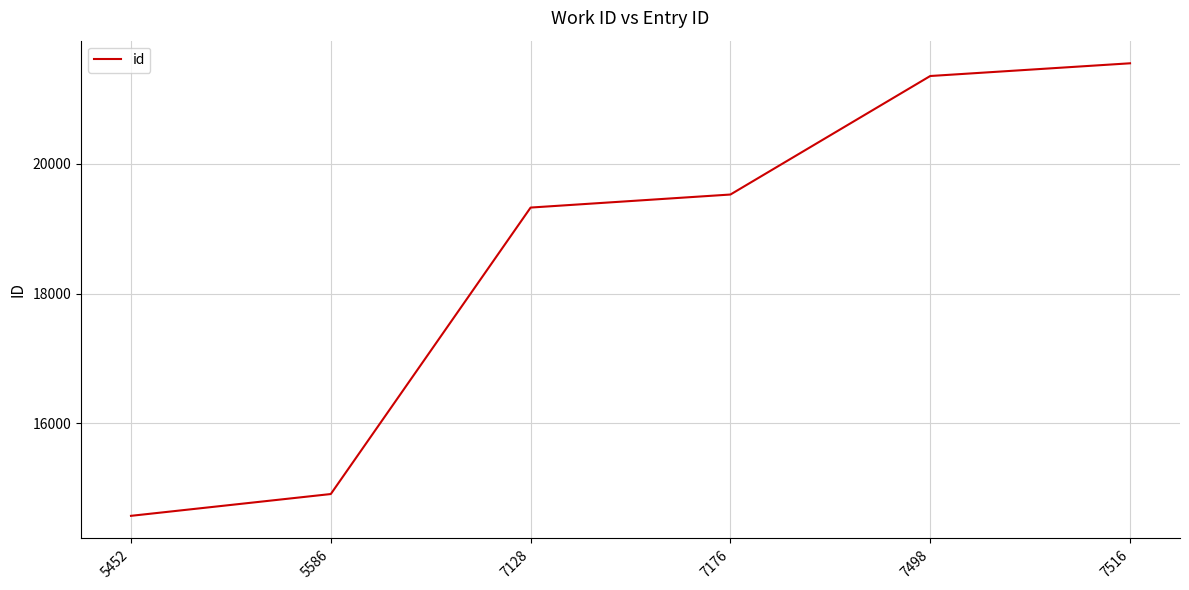

Rank the categories by value from lowest to highest.

5452, 5586, 7128, 7176, 7498, 7516